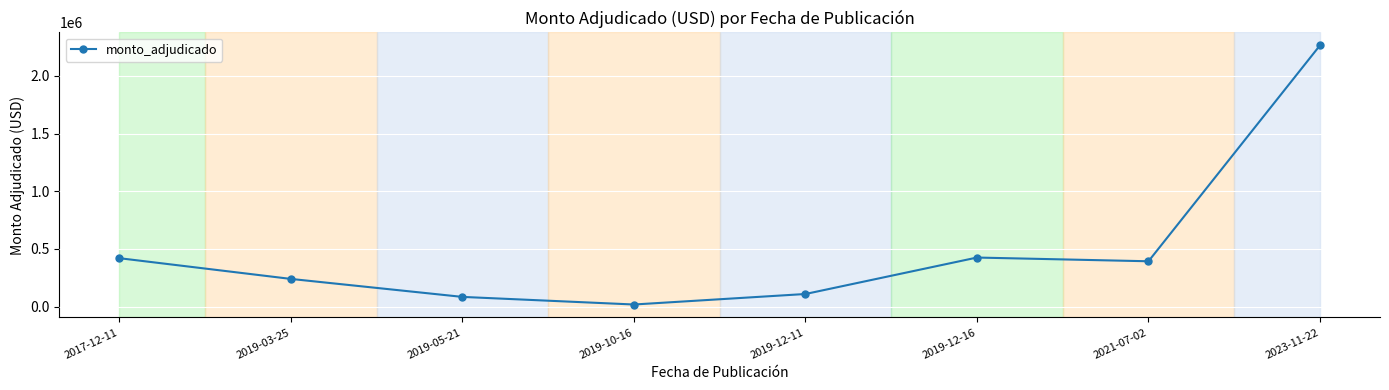

What is the change in value from 2017-12-11 to 2019-03-25?

-179735